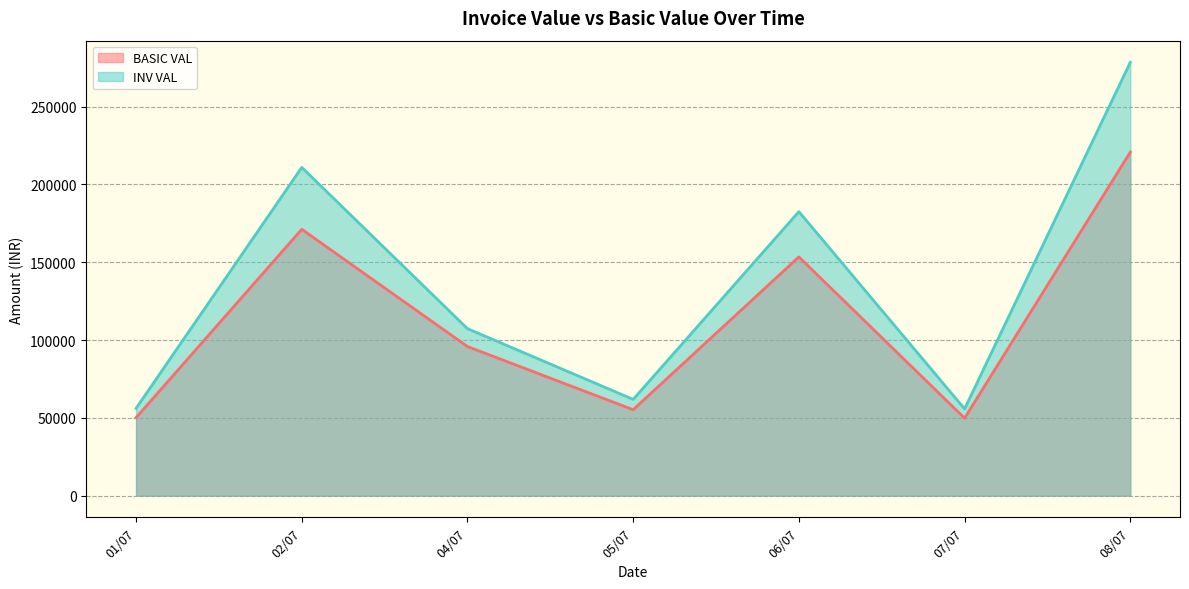

How many interior local valleys does the INV VAL series have?

2